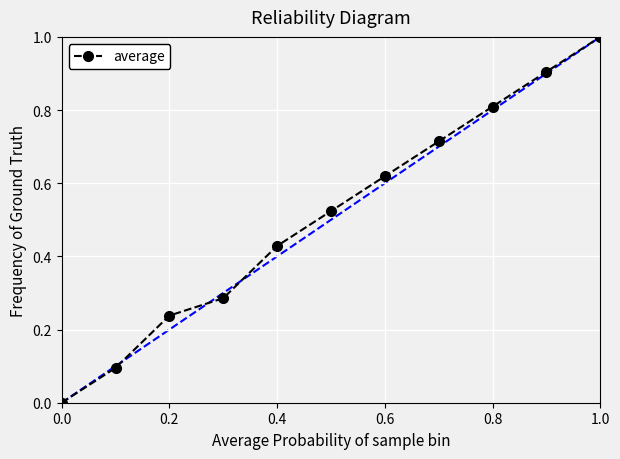

What is the difference between the maximum and second lowest values?

0.9